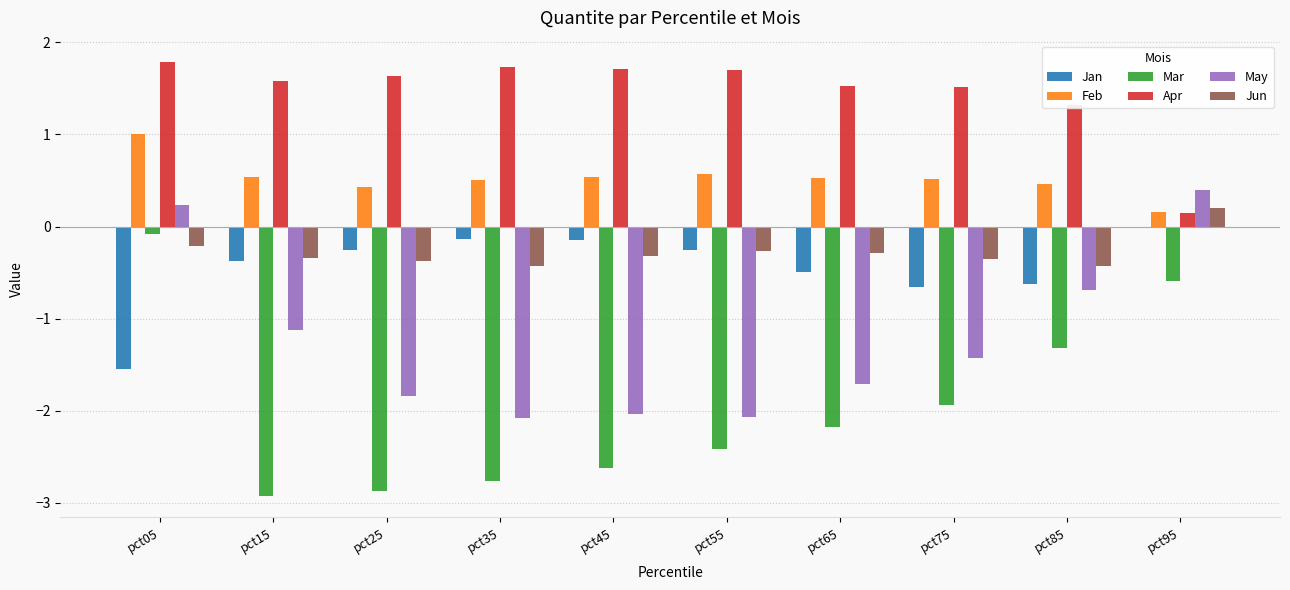

Where does the Jun series first go above 0?

pct95